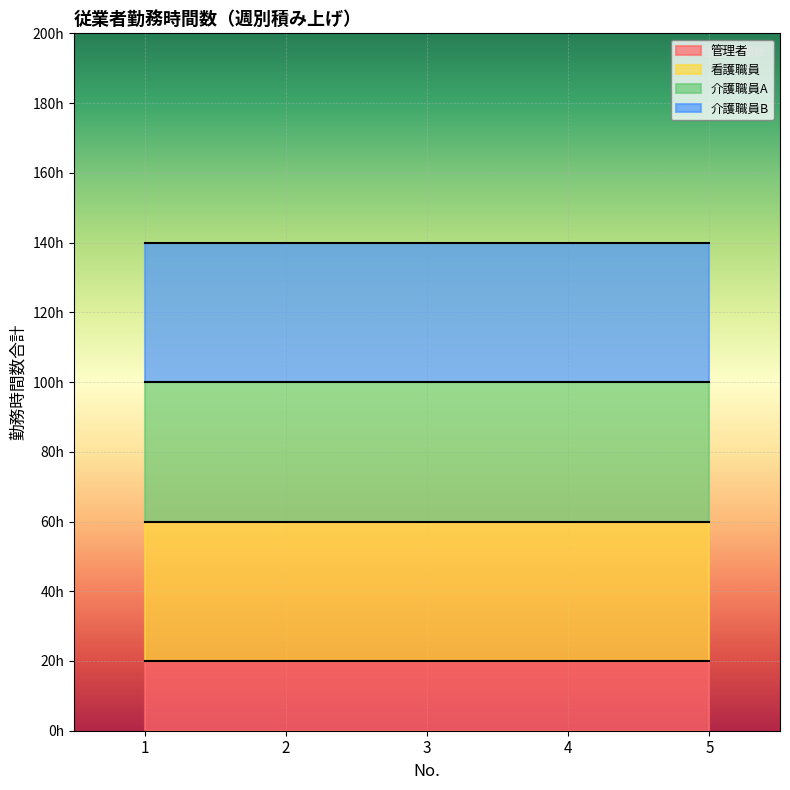

True or false: 介護職員B and 管理者 intersect in this chart.

False